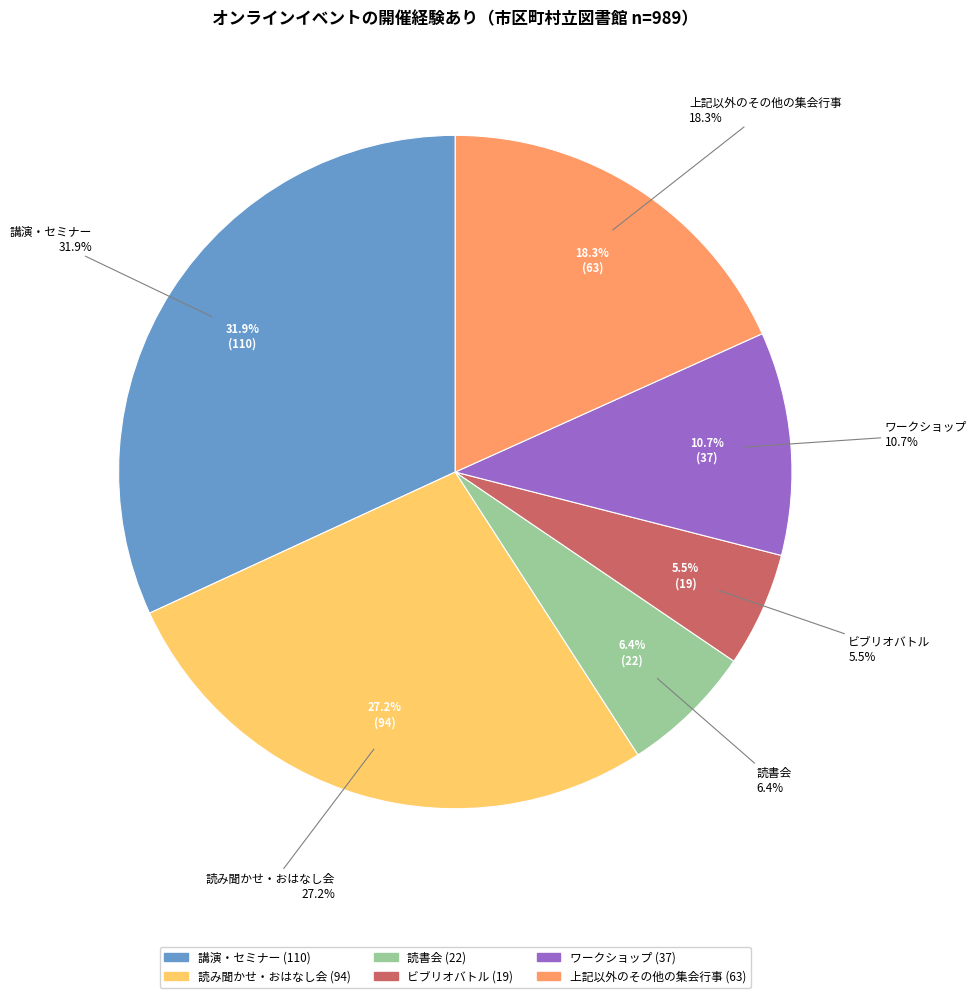

Which slice is the largest?

講演・セミナー